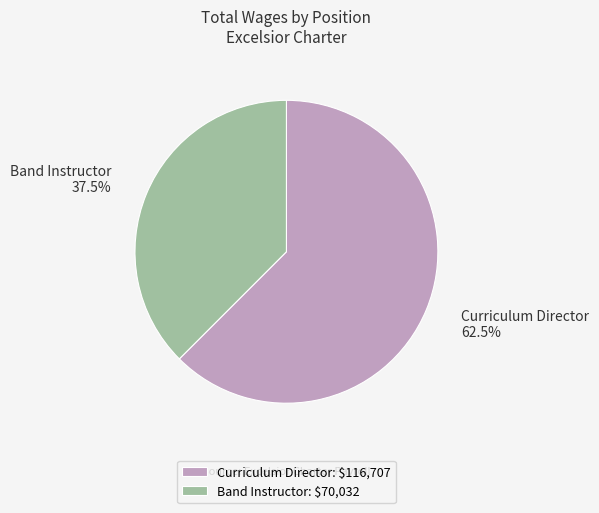

Which category has the smallest portion of the pie?

Band Instructor